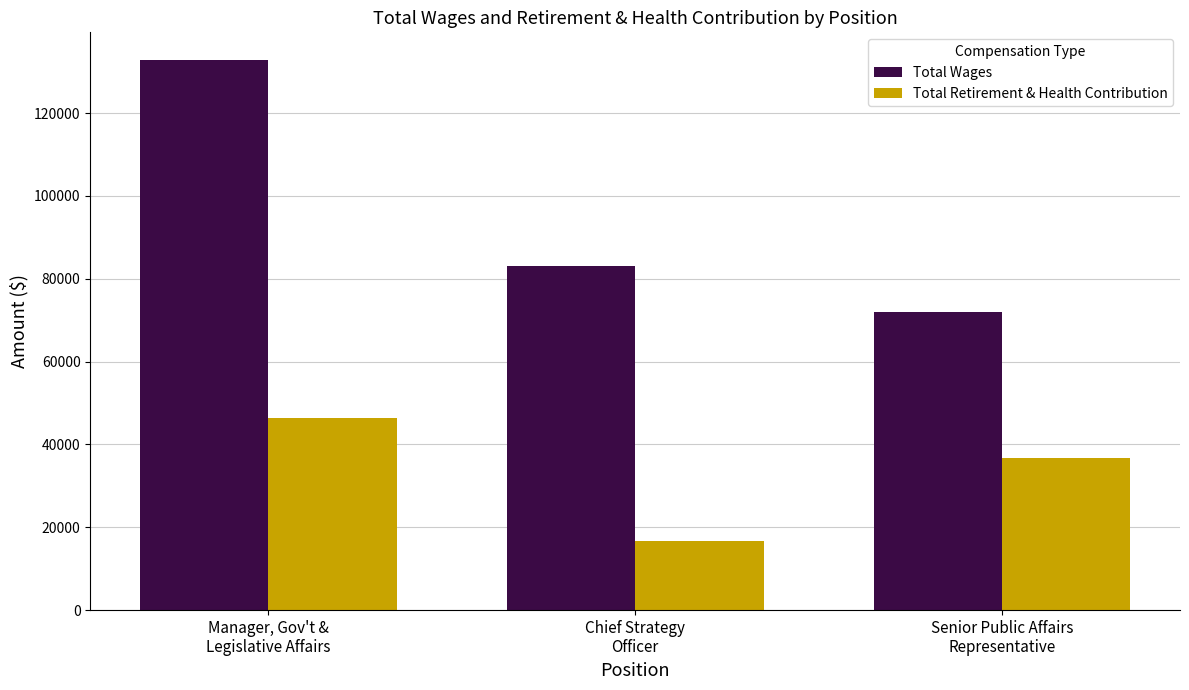

Where does the Total Wages series first go above 83091?

Manager, Gov't &
Legislative Affairs